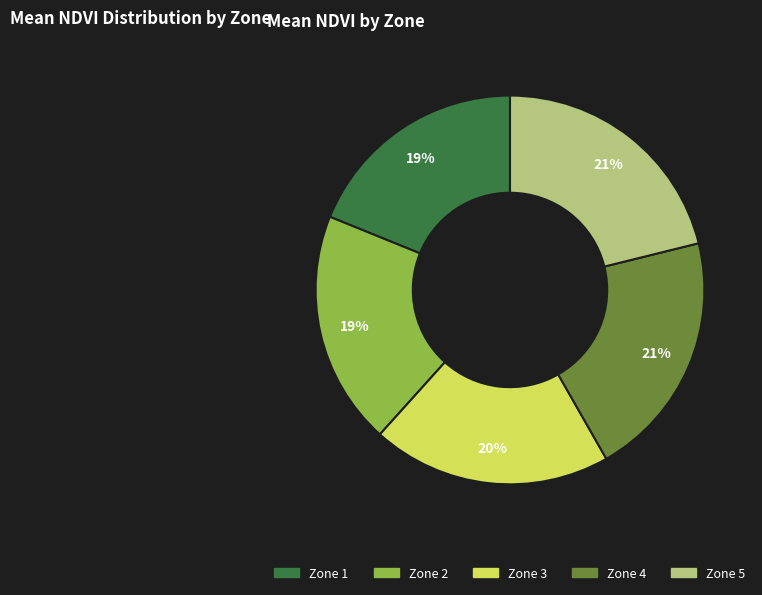

Approximately how many times larger is the value at Zone 1 compared to Zone 2?

1.0